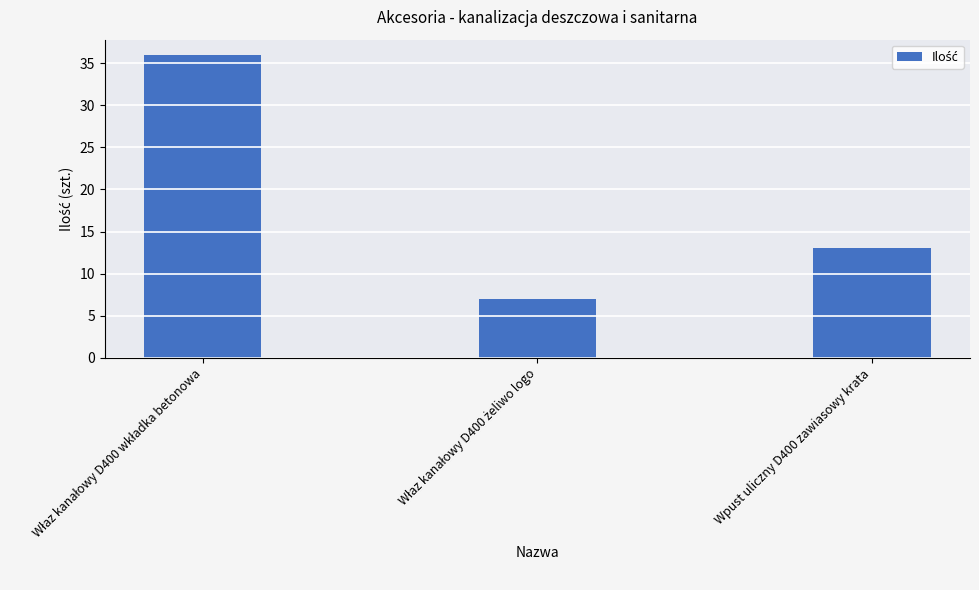

How many bars are there in total?

3